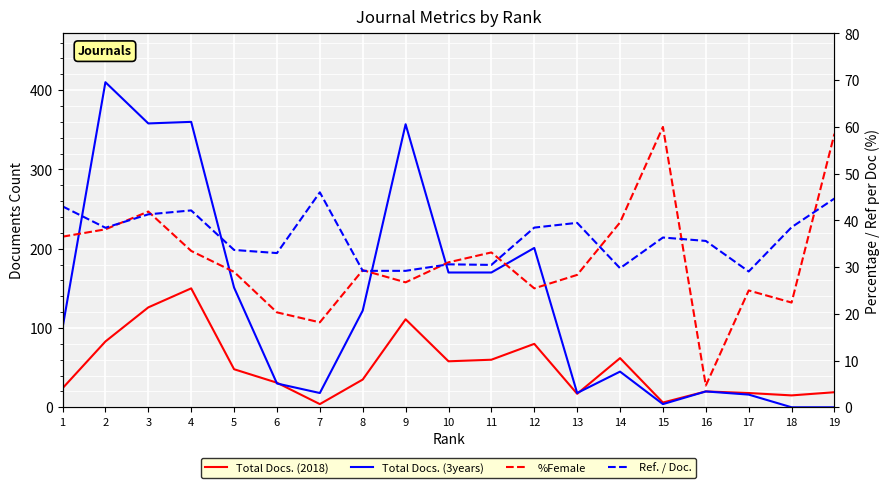

True or false: Total Docs. (2018) has more than 1 points higher than both neighbors.

True